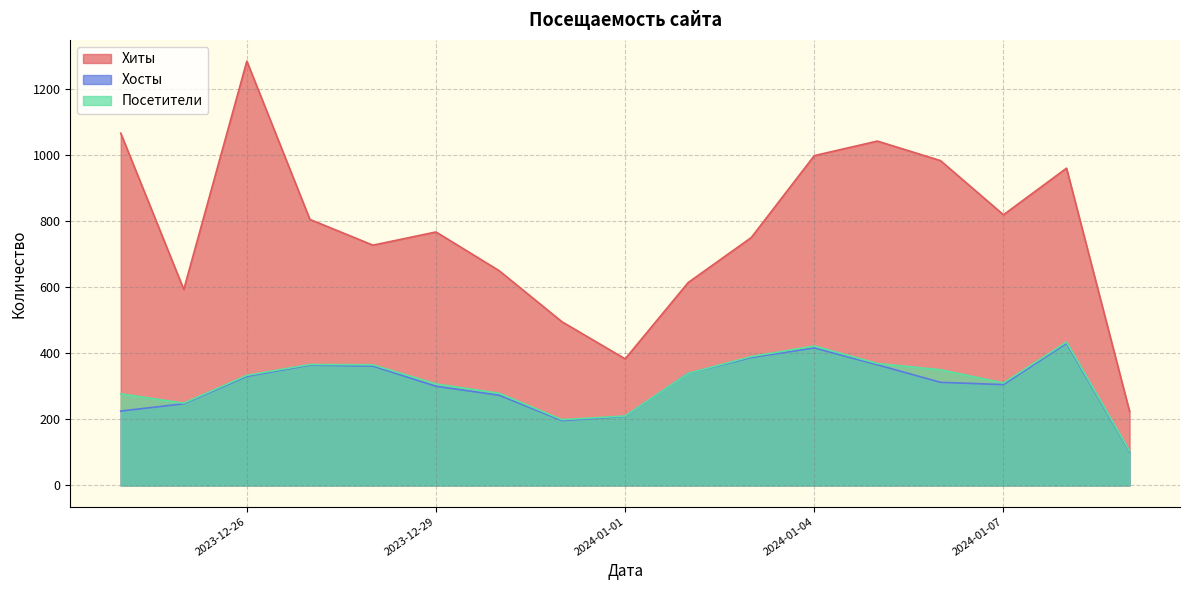

What is the highest value of the Хиты series?

1284